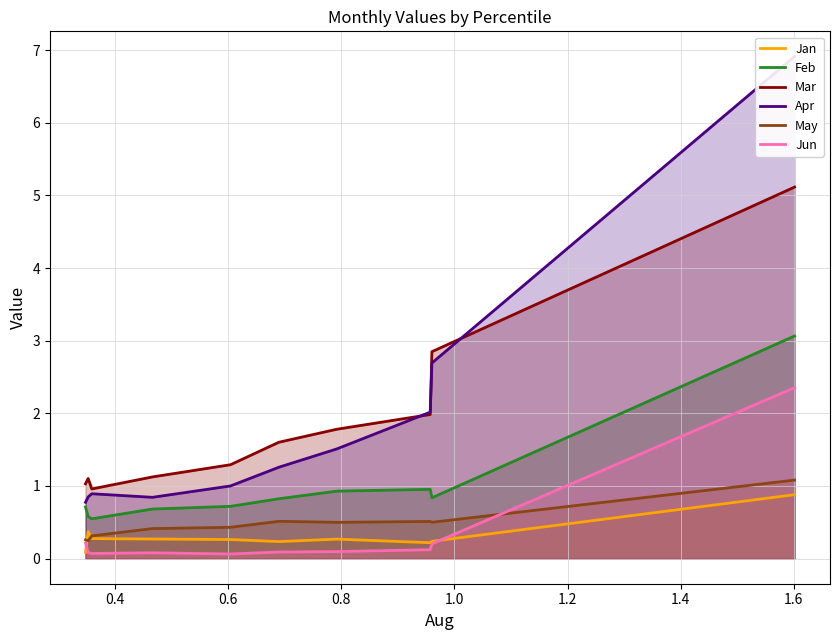

True or false: Feb and Jan intersect in this chart.

False